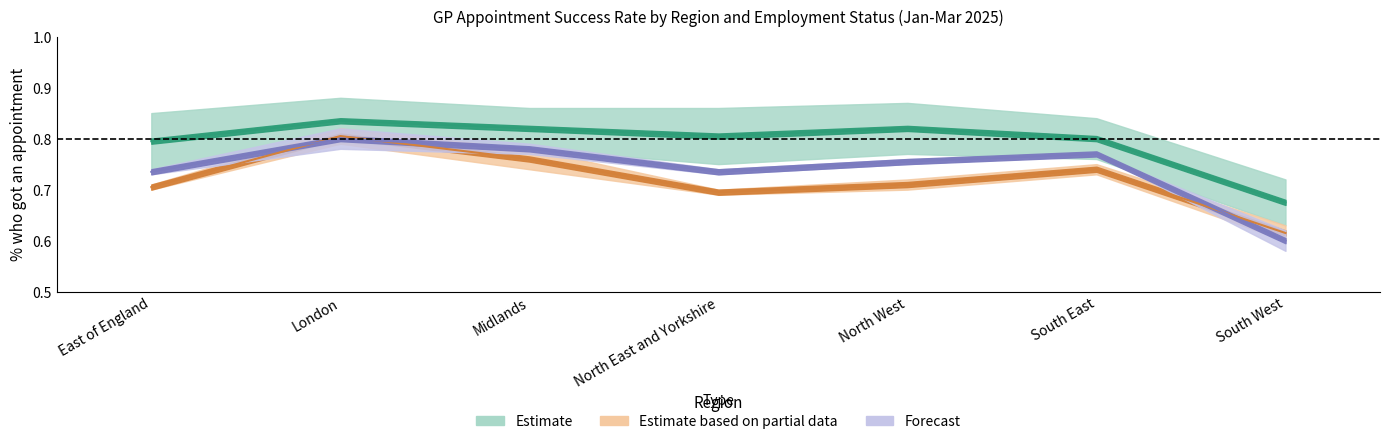

At which label is Unable to work (% got appt) closest to 0?

South West